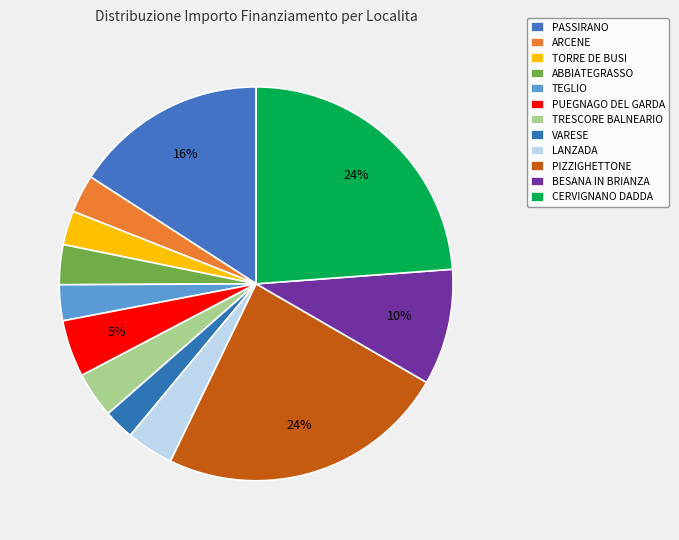

What is the change in value from PASSIRANO to VARESE?

-84156.0